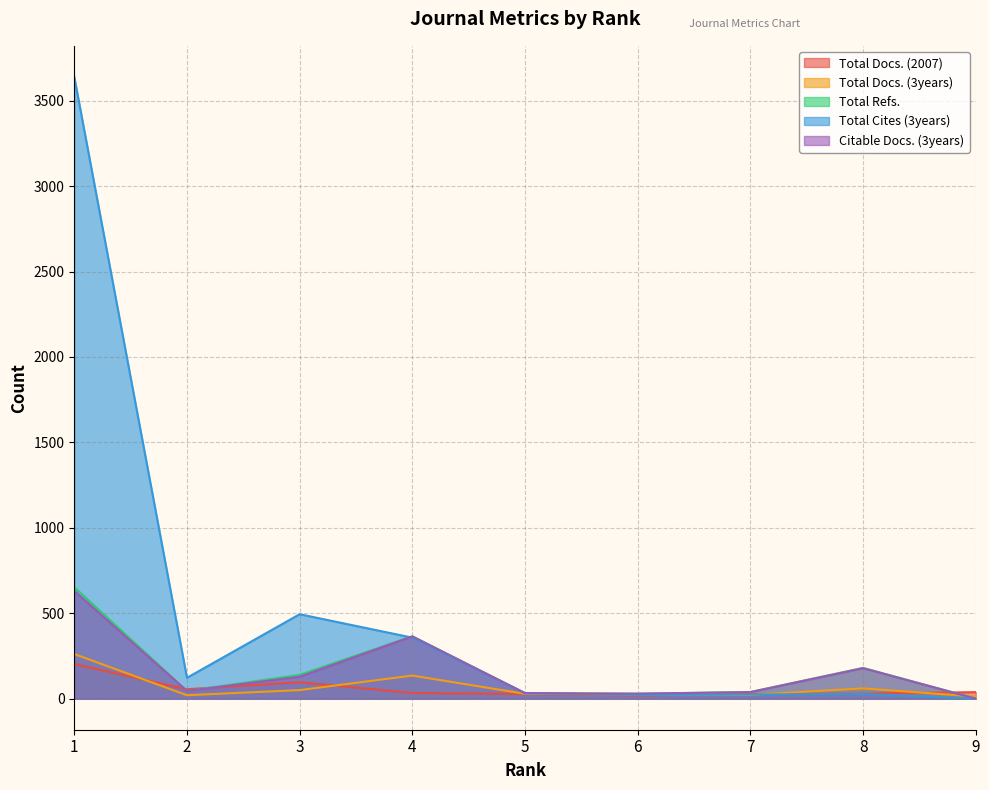

The Total Cites (3years) series shows 22 at 6. True or false?

True